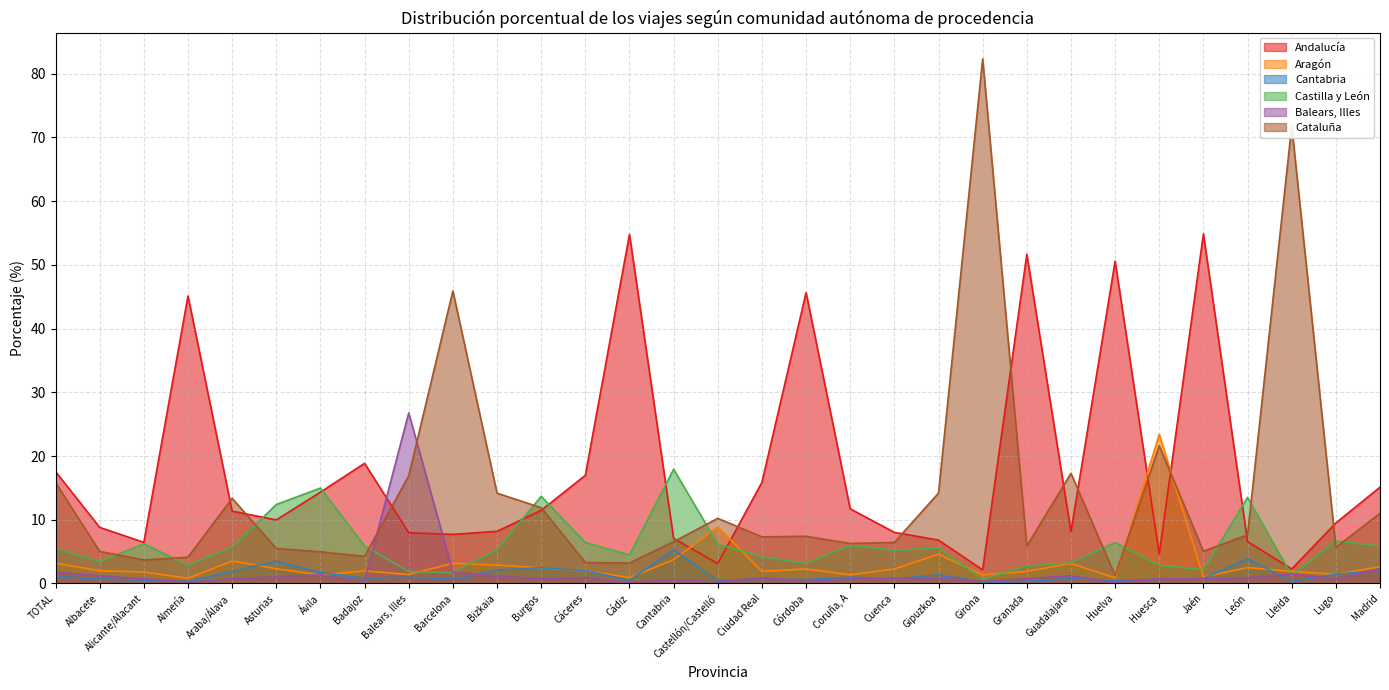

What is the approximate value of Aragón at Granada?

1.9